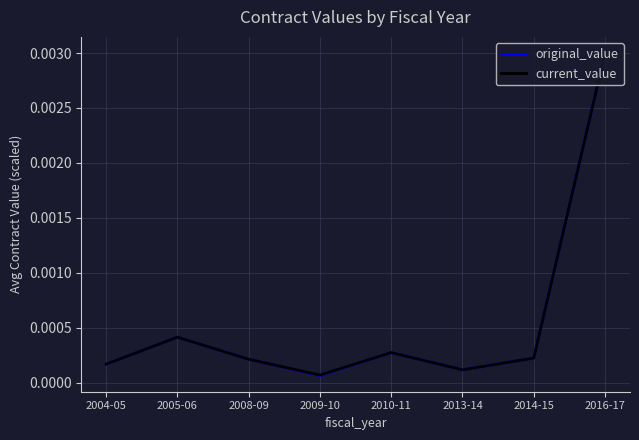

Is the value of current_value at 2016-17 greater than the value of original_value at 2005-06?

Yes